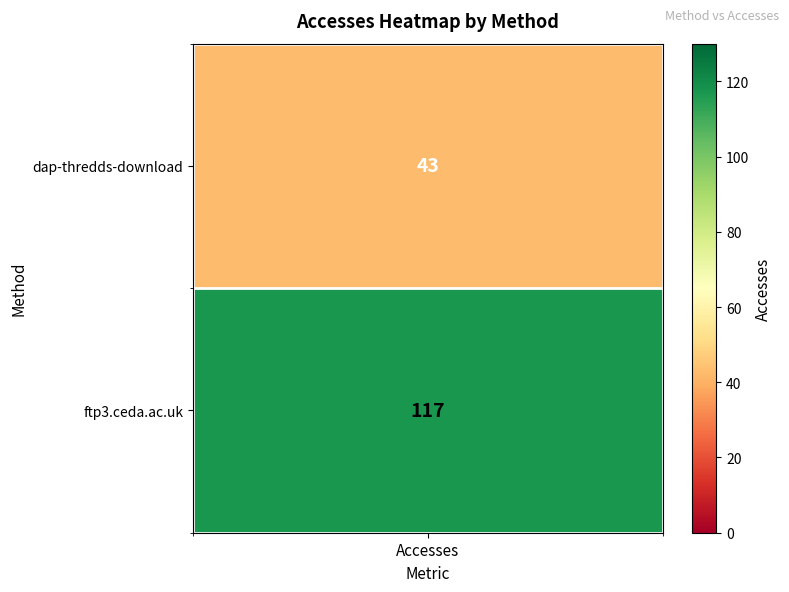

List the labels in order of value, largest first.

ftp3.ceda.ac.uk, dap-thredds-download